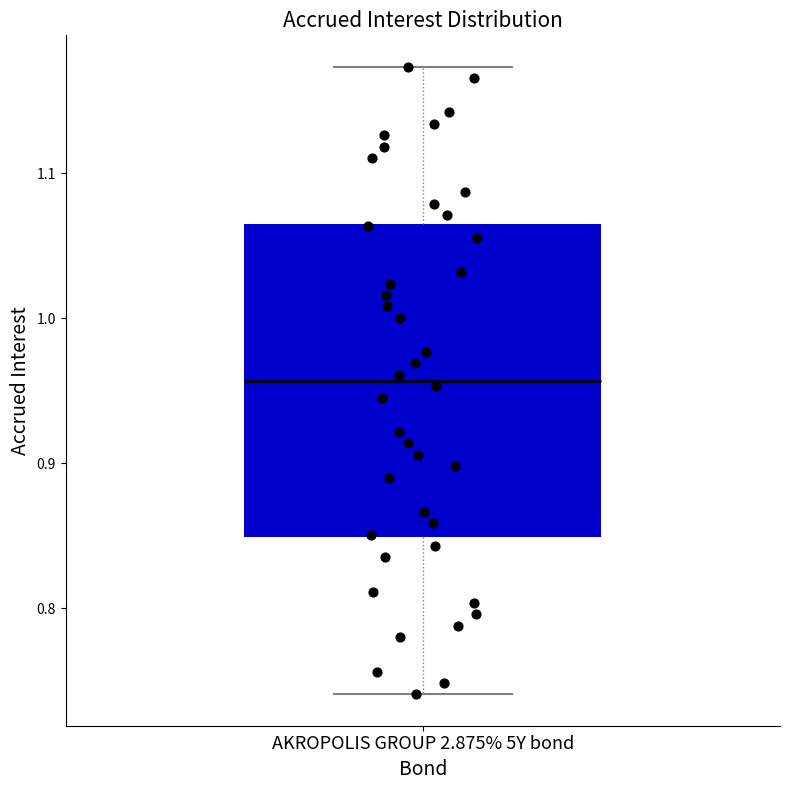

Where does the lower whisker of the box for AKROPOLIS GROUP 2.875% 5Y bond end on the y-axis? The values are not printed on the chart, so give them approximately, as read against the axis.

0.74